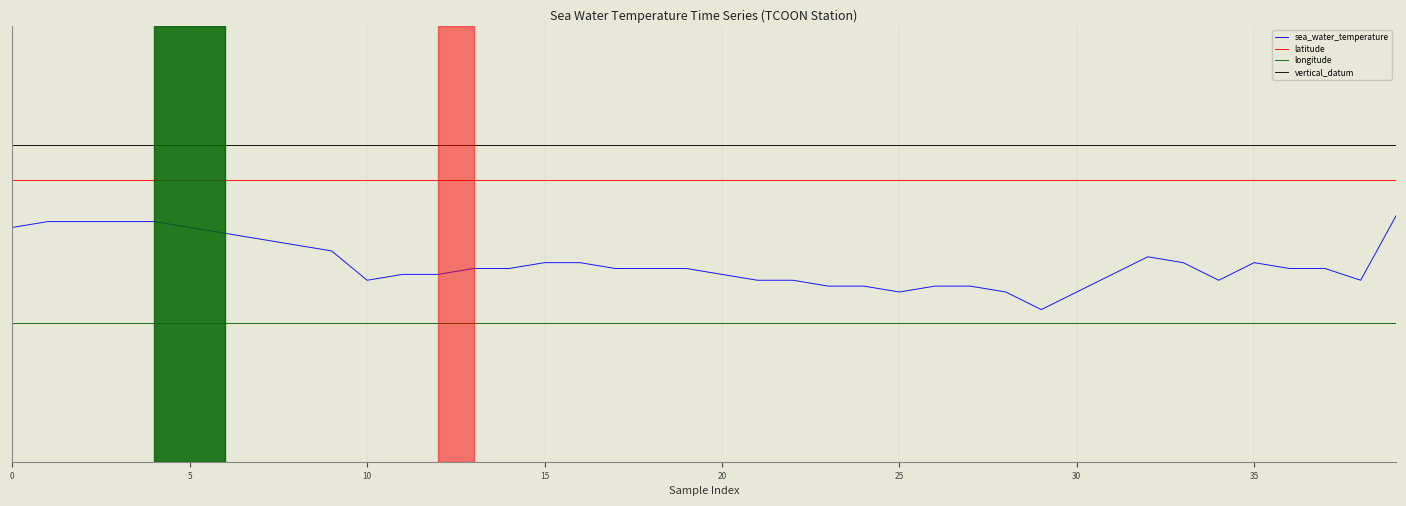

Does the chart display data point markers on the line(s)?

No